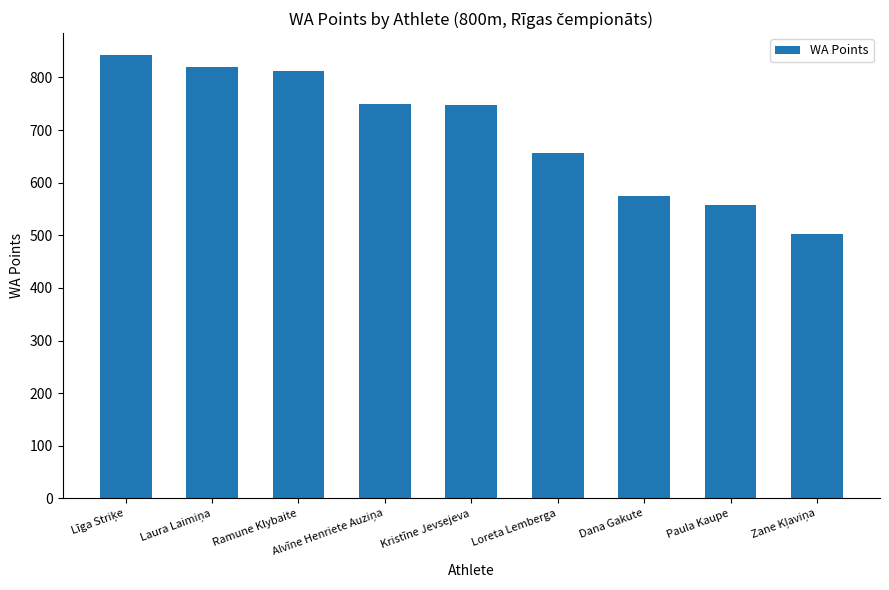

Between Loreta Lemberga and Ramune Klybaite, which is larger?

Ramune Klybaite